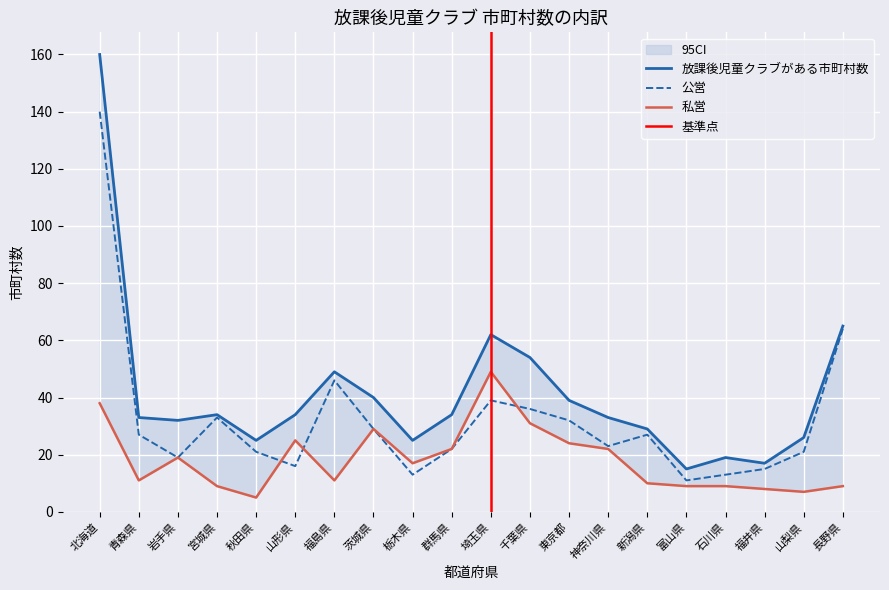

How many values in the 私営 series exceed 17?

9